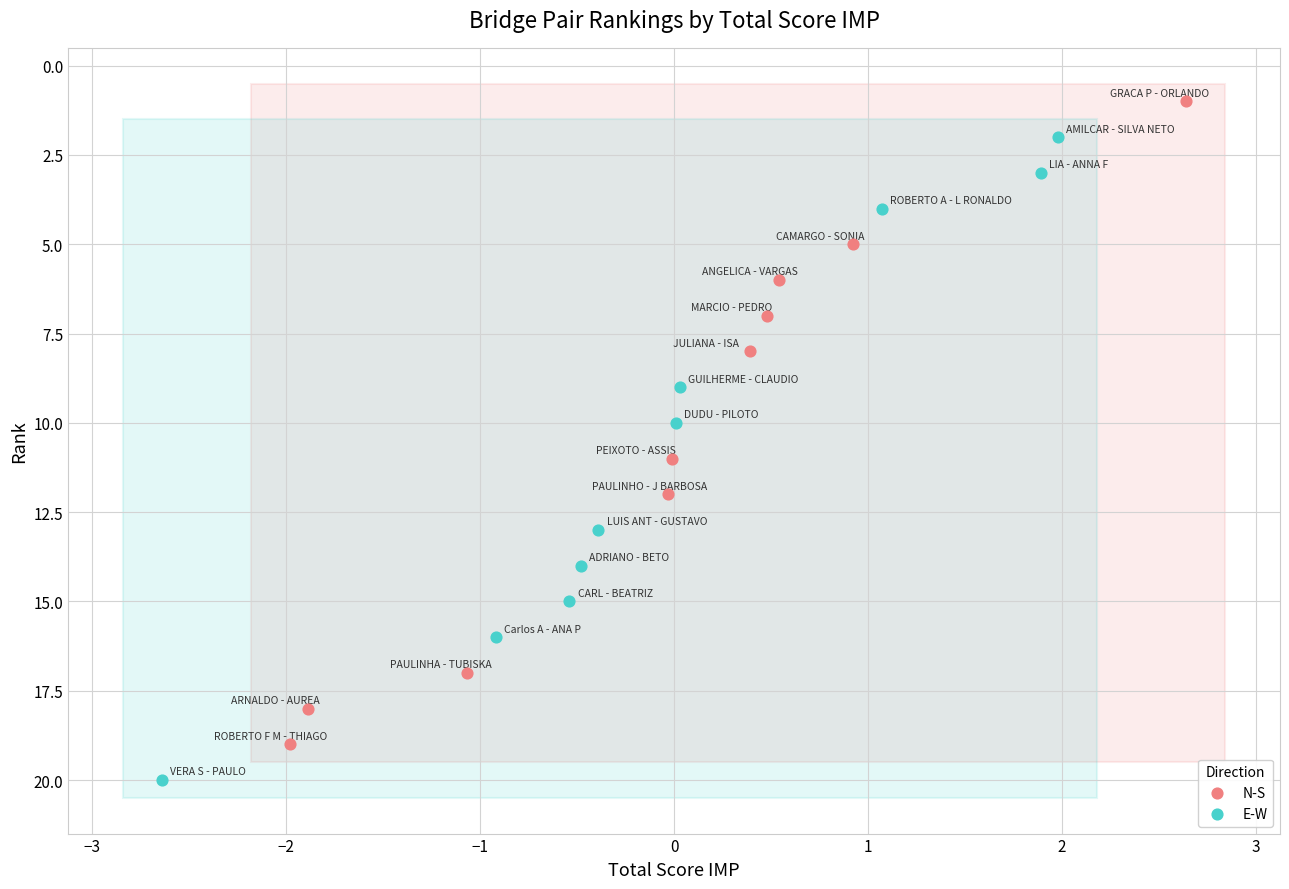

Which series reaches the minimum Y coordinate?

N-S